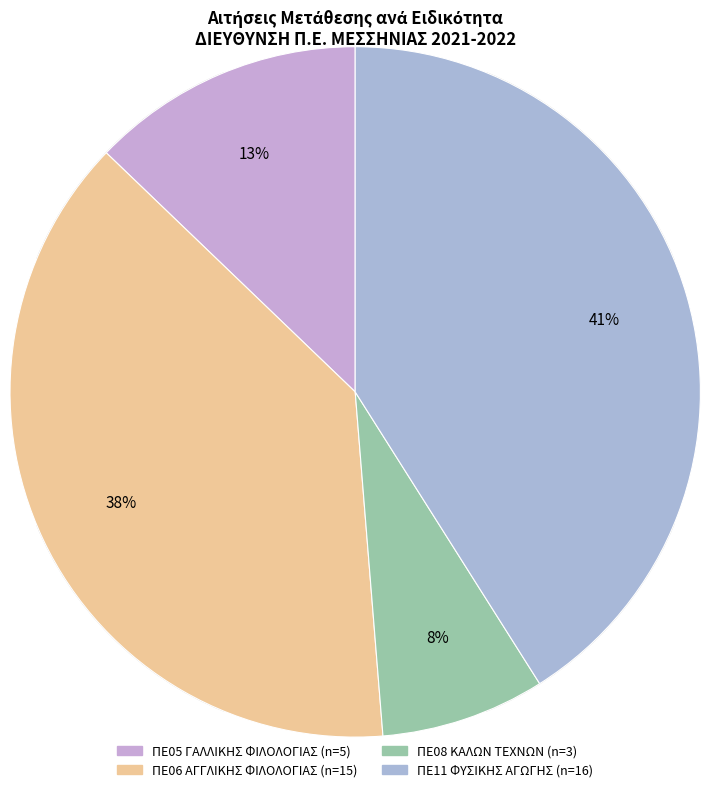

Which category has the smallest portion of the pie?

ΠΕ08 ΚΑΛΩΝ ΤΕΧΝΩΝ